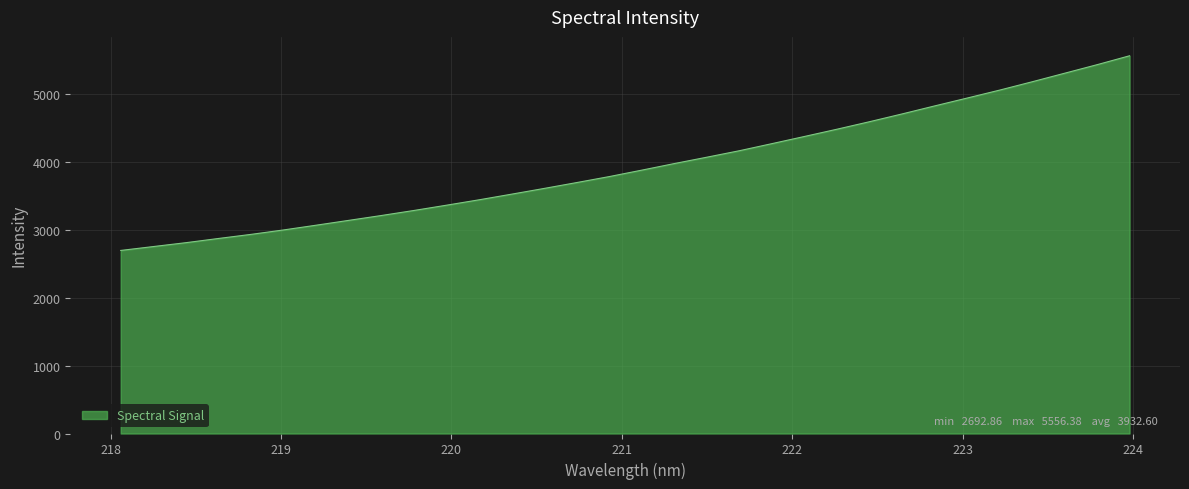

What is the minimum value shown in the chart?

2692.9